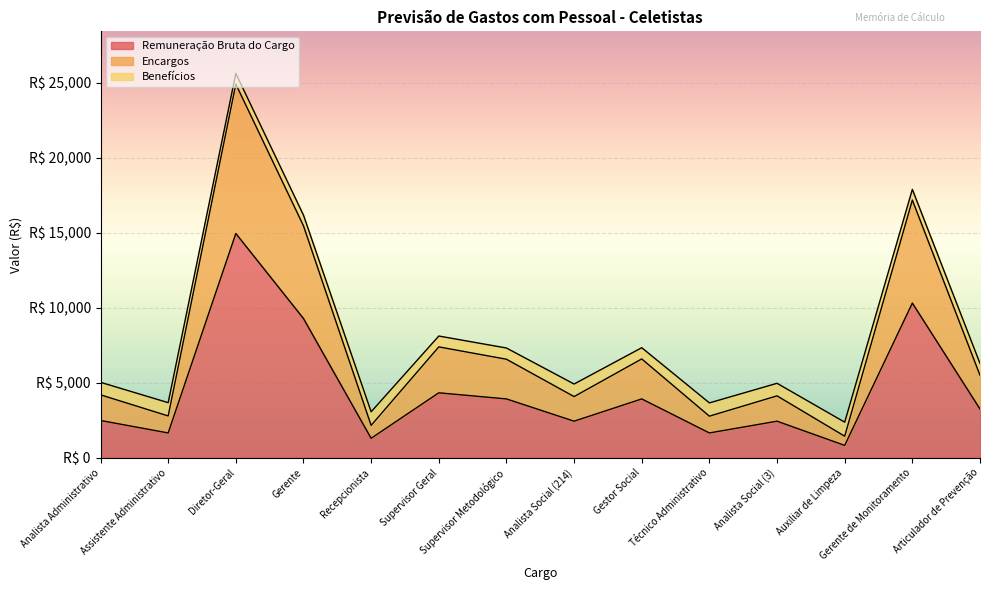

True or false: Encargos has more than 1 points higher than both neighbors.

True